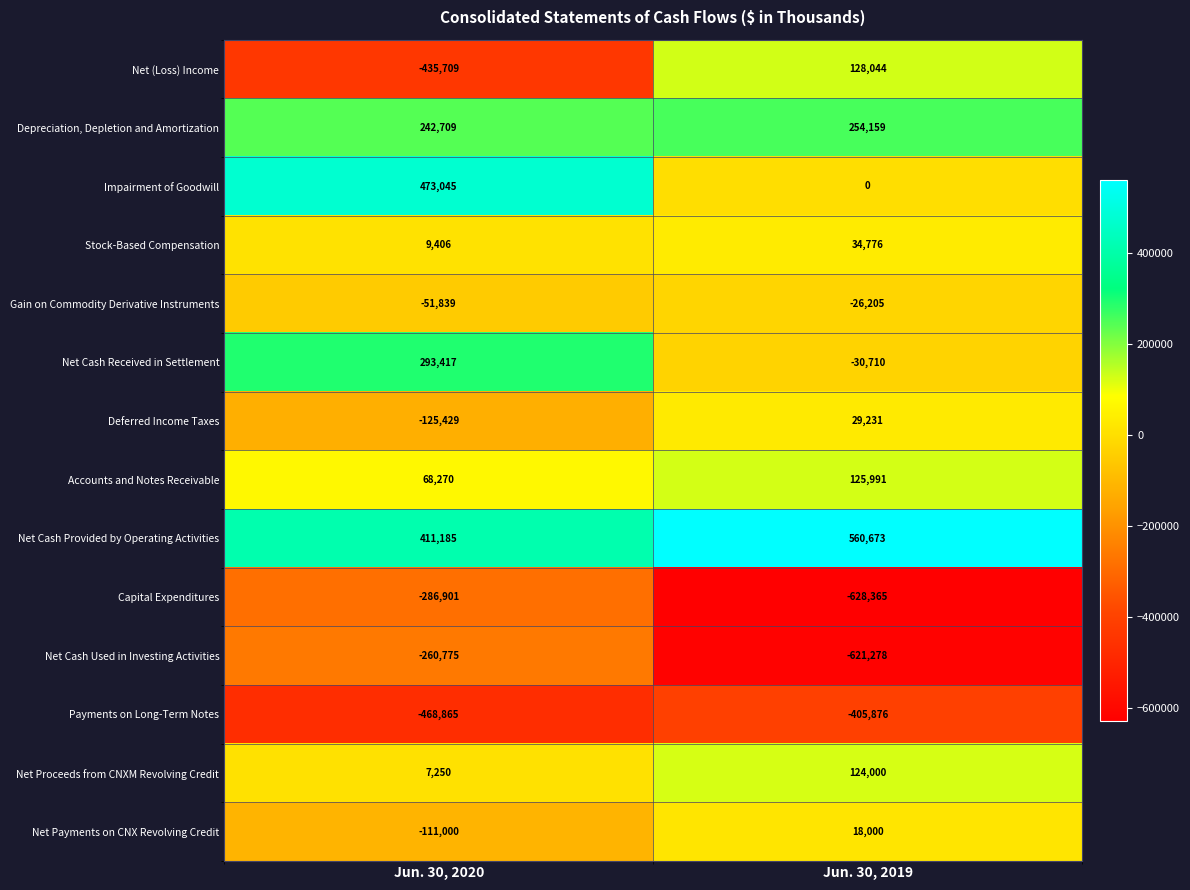

Which label corresponds to the largest value in the chart?

Jun. 30, 2019